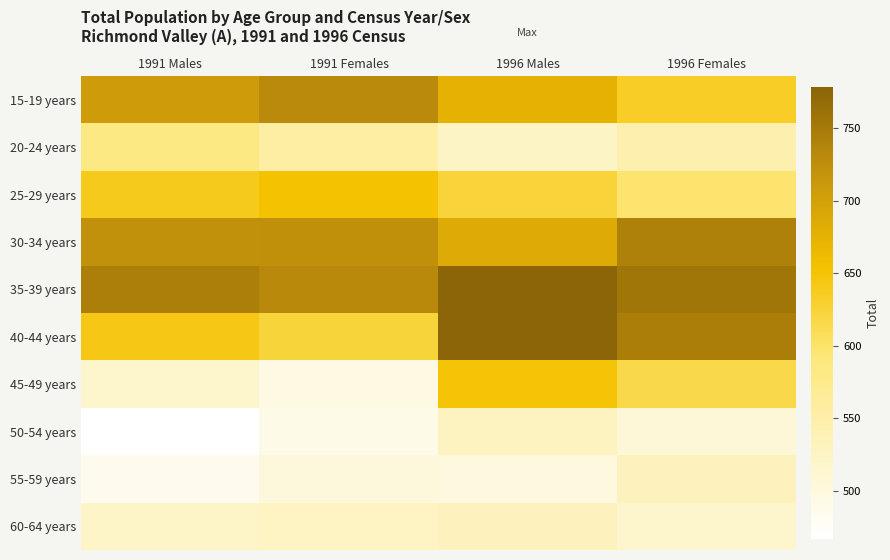

At which category is the sum across all series the highest?

1996 Males